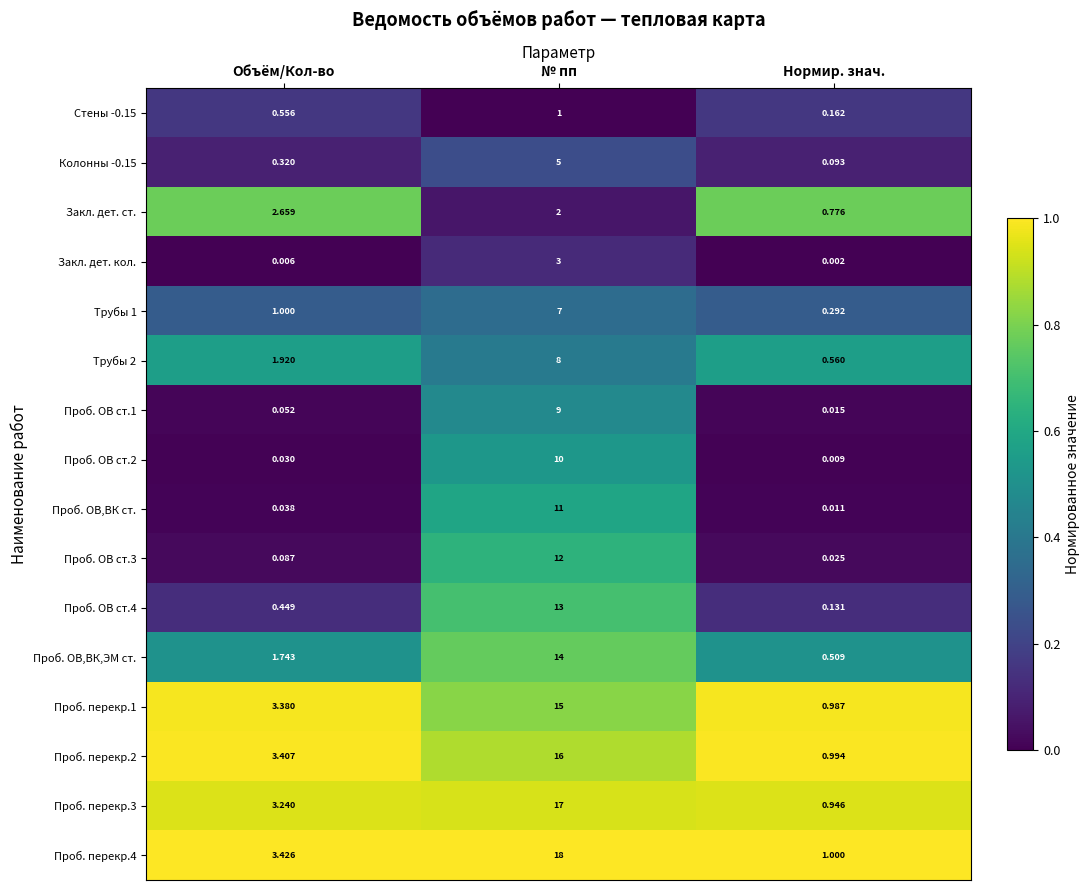

Which series has the widest spread of values?

Проб. перекр.4